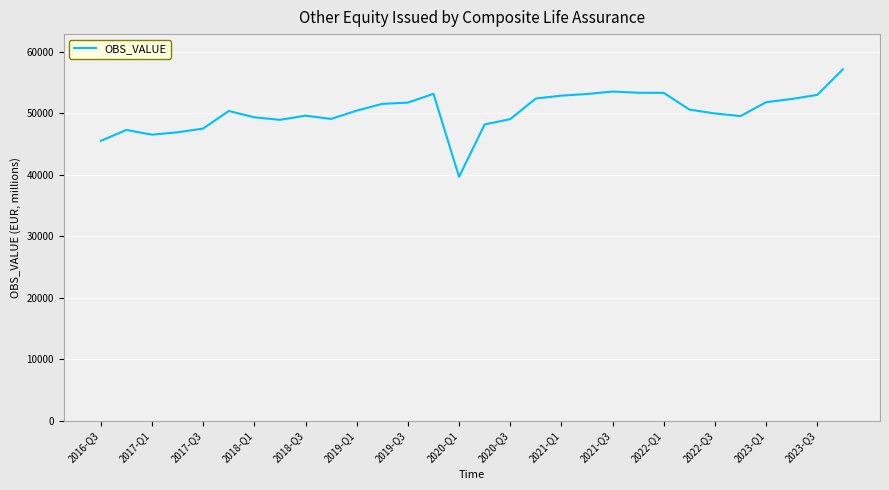

What is the difference between the maximum and second lowest values?

11639.4